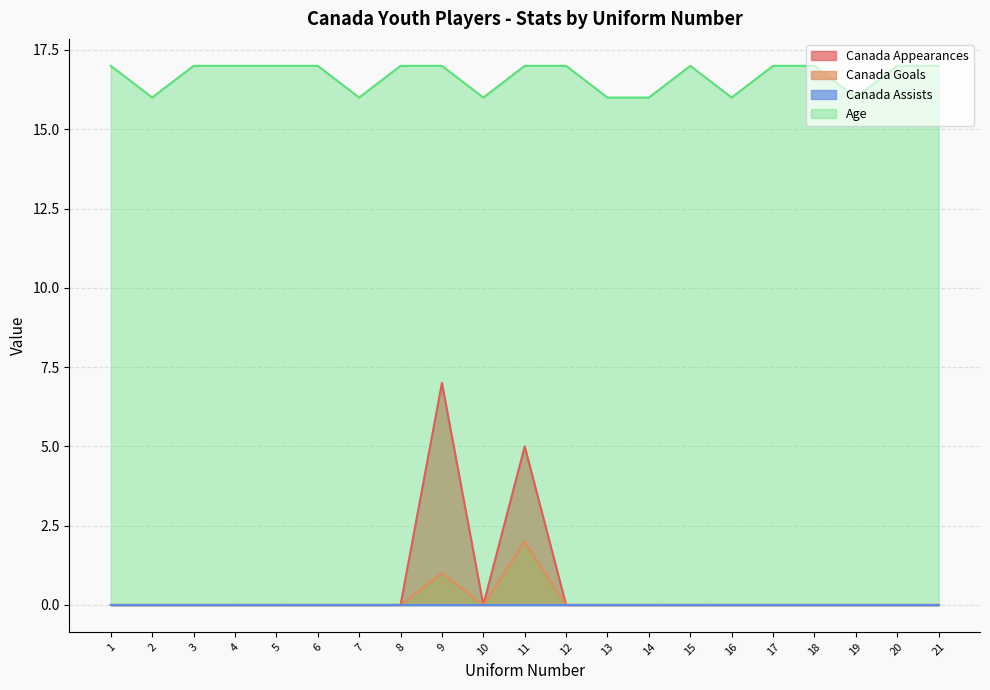

Does the chart display data point markers on the line(s)?

No